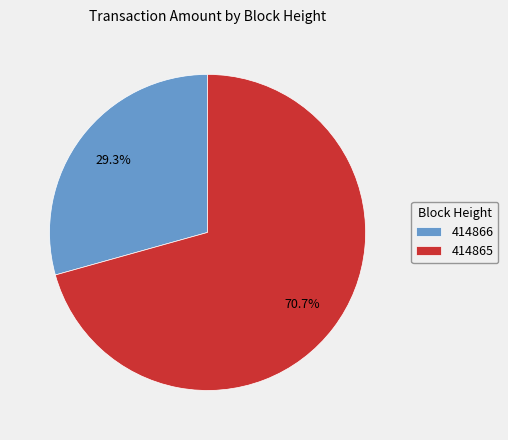

Which category has the biggest portion of the pie?

414865